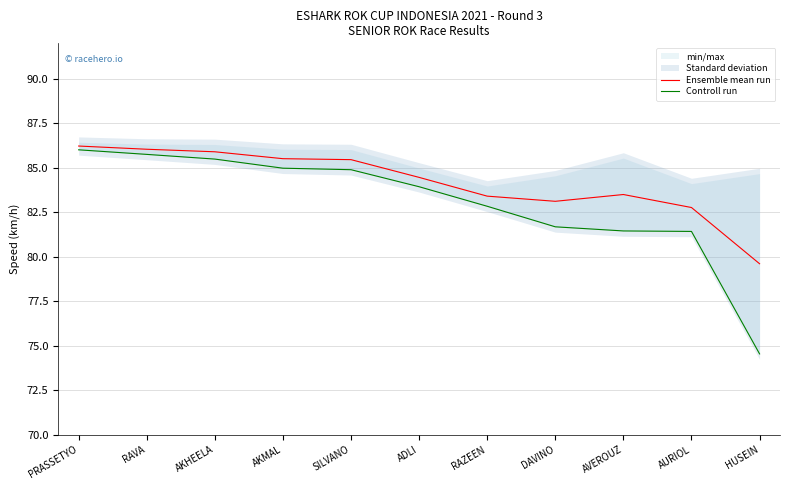

List the series in order of their peak value, lowest first.

Controll run, Ensemble mean run